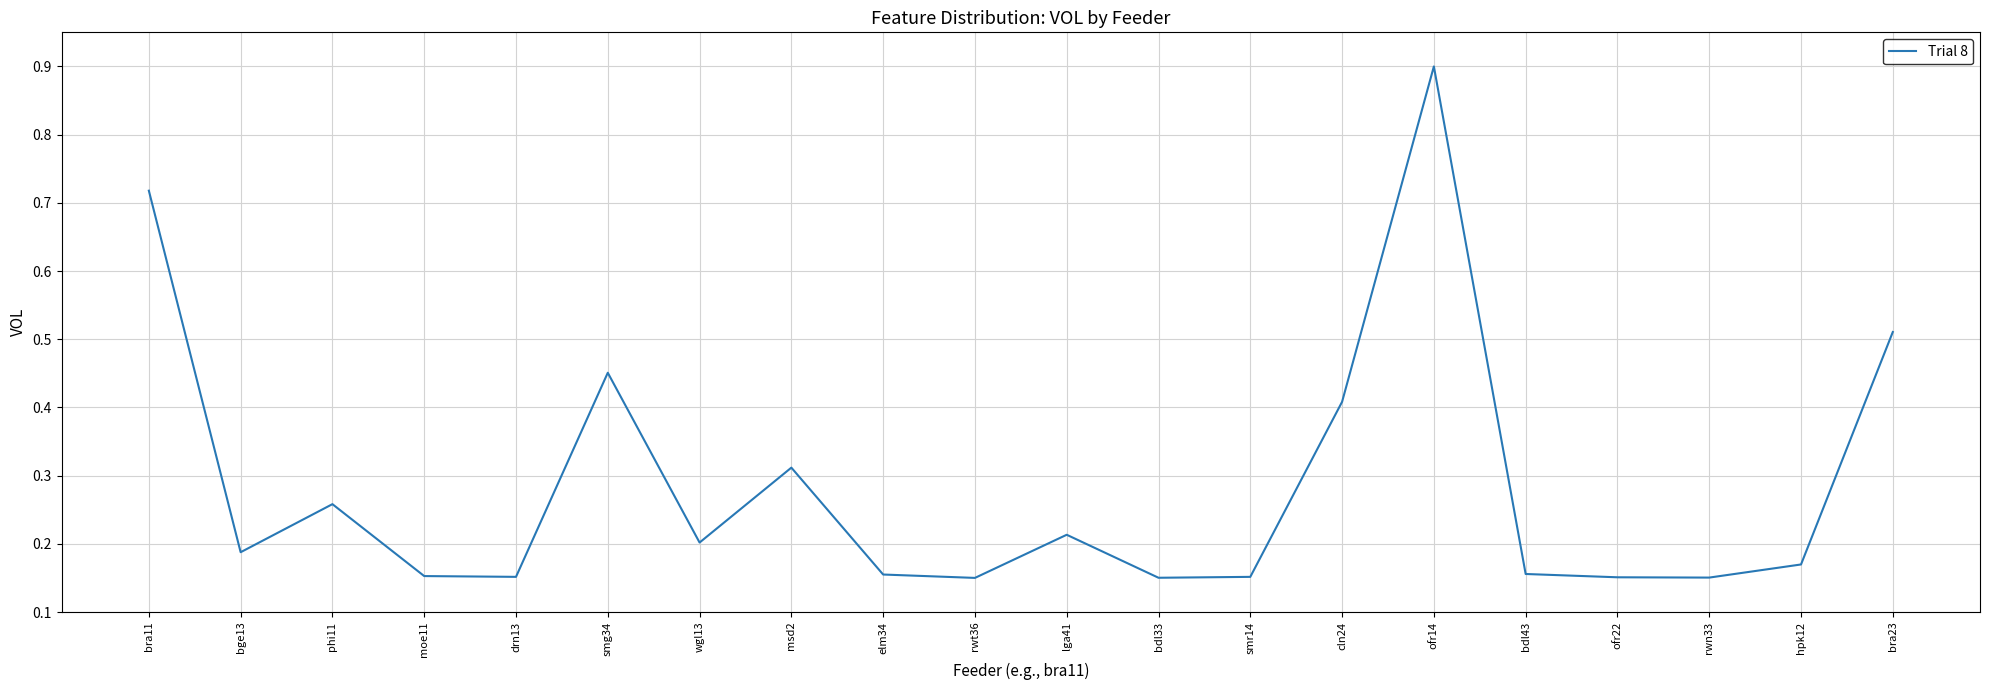

What position from the left is elm34?

9